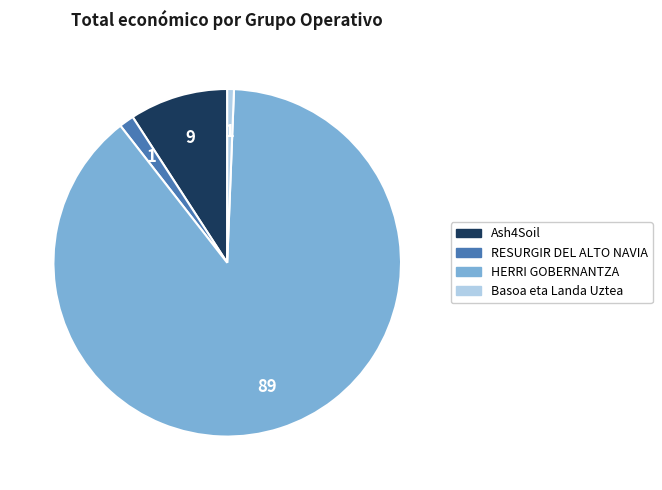

The HERRI GOBERNANTZA slice represents 95% of the pie. True or false?

False